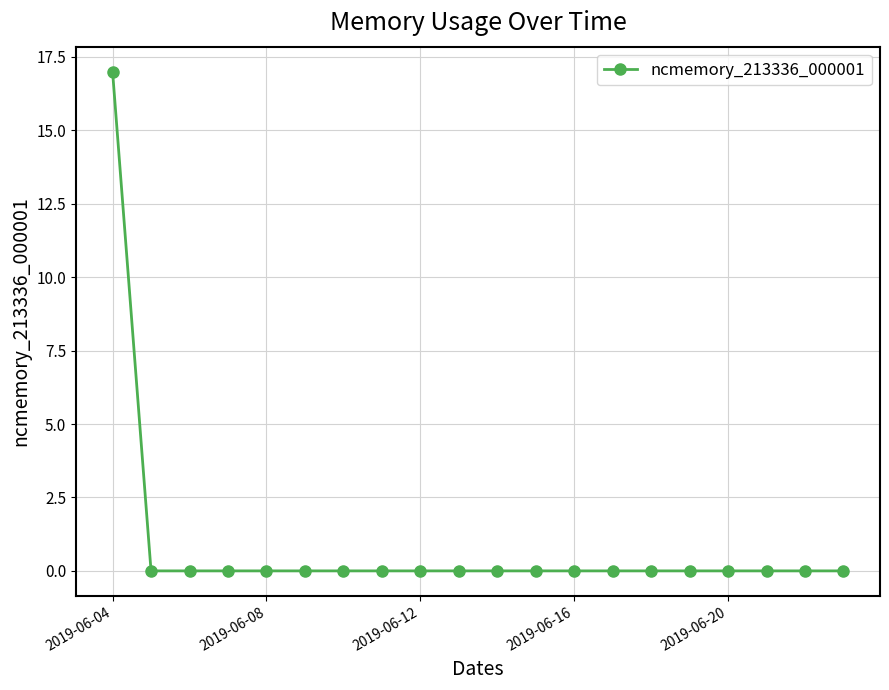

How many lines are shown in the chart?

1